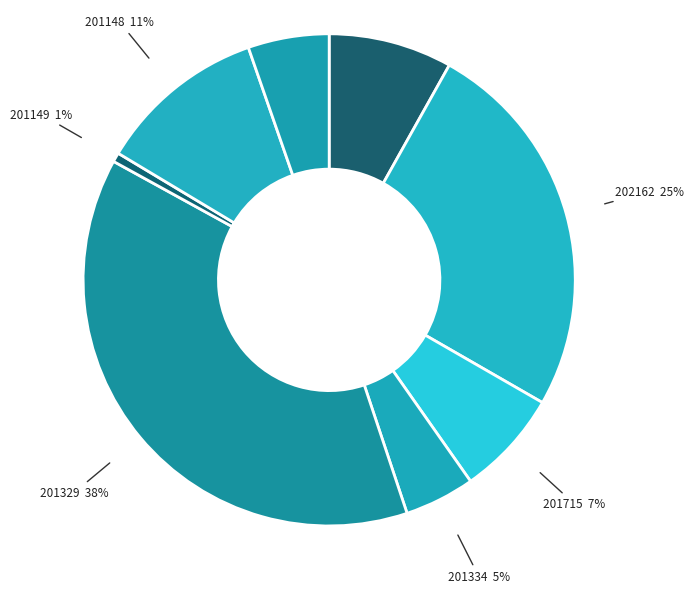

True or false: 201149 accounts for 8% of the total.

False